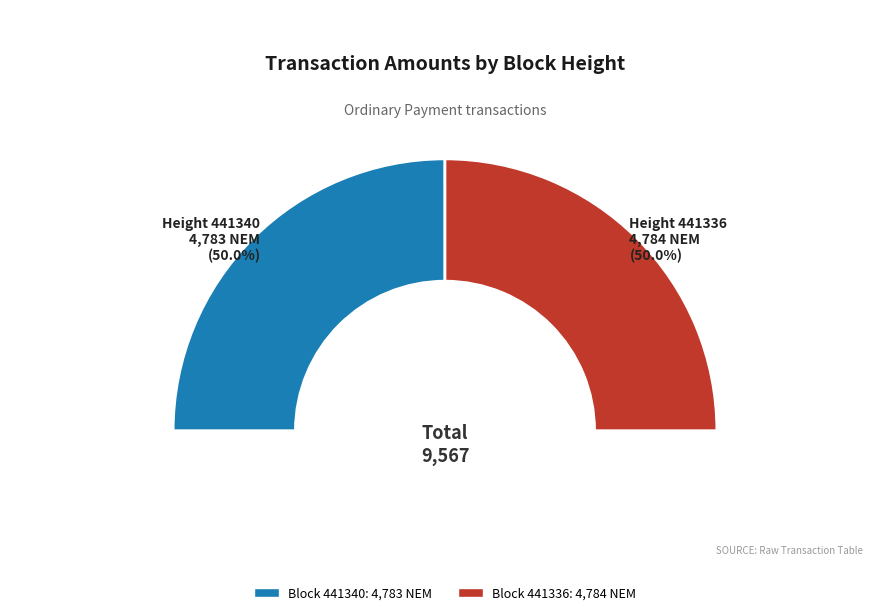

True or false: 441336 accounts for 56% of the total.

False